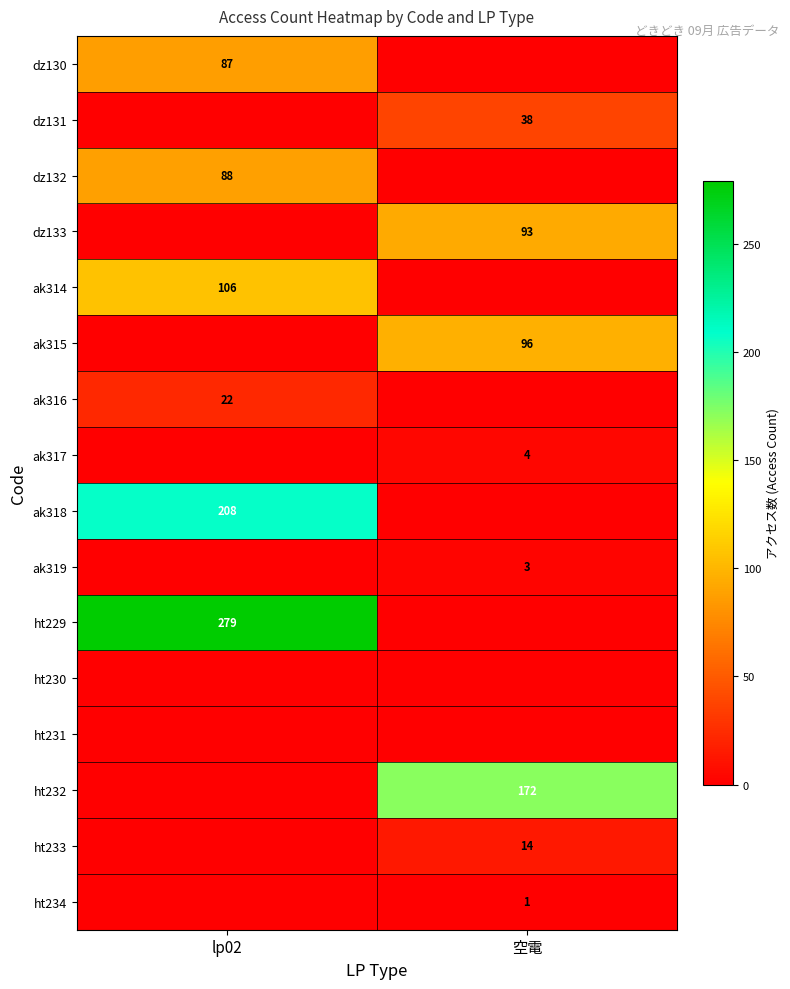

The value of ak314 at lp02 is 163. True or false?

False